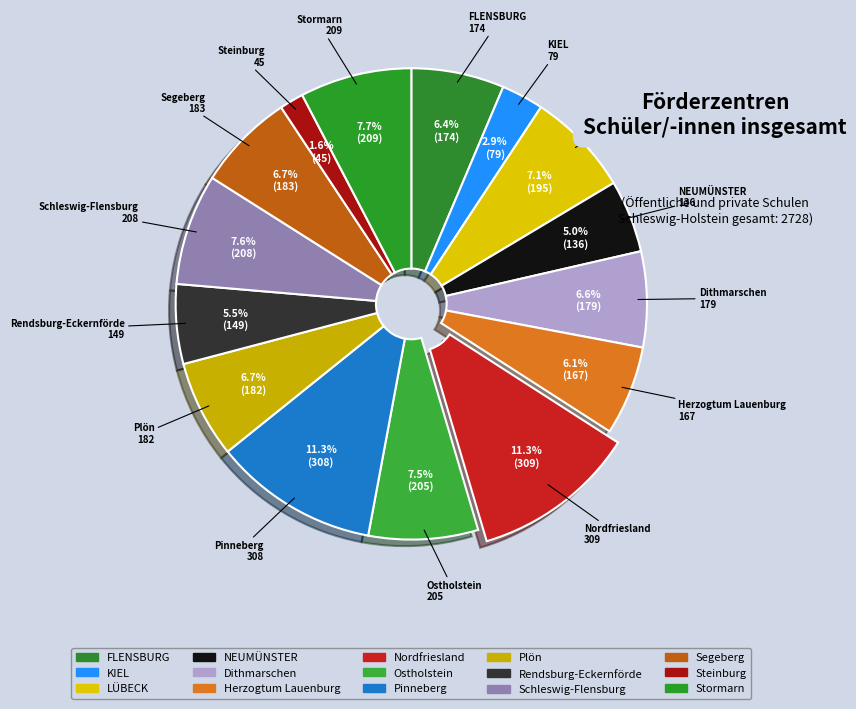

Rank the categories by value from lowest to highest.

Steinburg, KIEL, NEUMÜNSTER, Rendsburg-Eckernförde, Herzogtum Lauenburg, FLENSBURG, Dithmarschen, Plön, Segeberg, LÜBECK, Ostholstein, Schleswig-Flensburg, Stormarn, Pinneberg, Nordfriesland